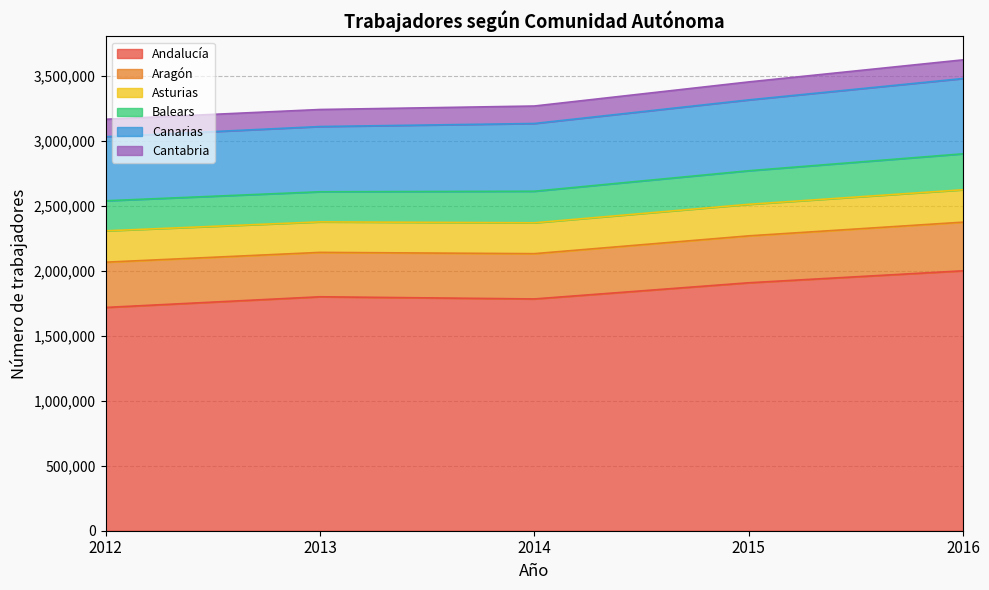

What is the highest value of the Andalucía series?

1998727